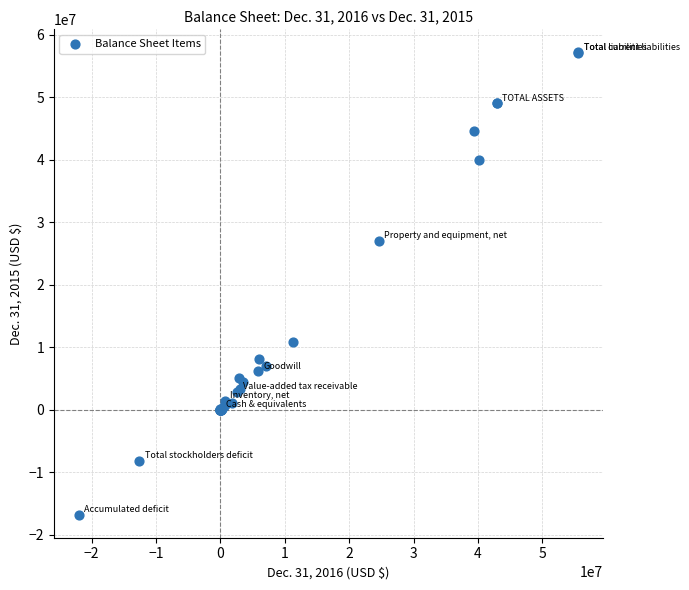

What Y value in the scatter plot is closest to 20212550?

26988223